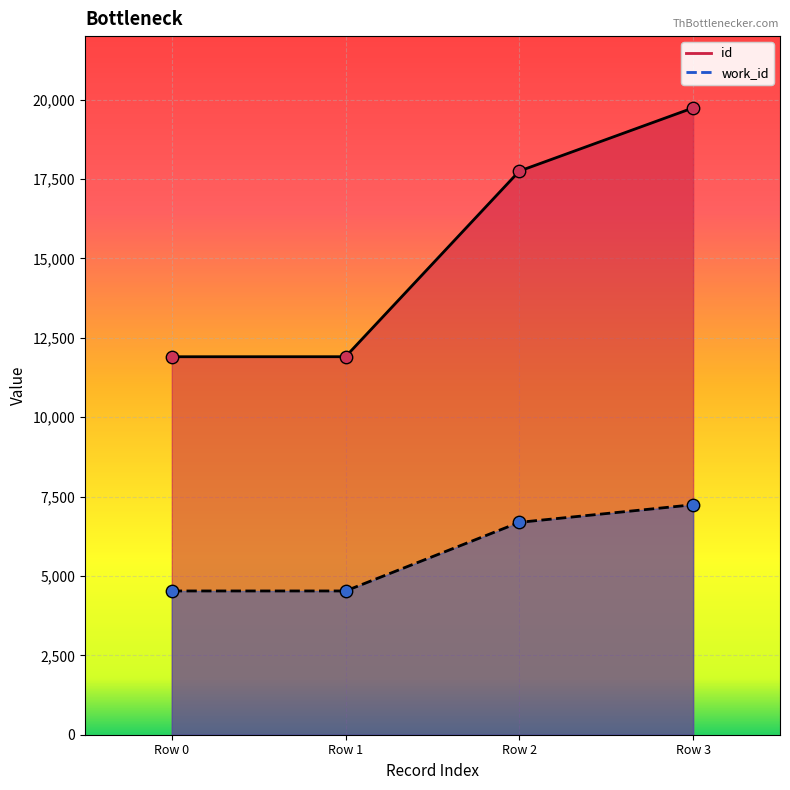

Which series contains the lowest Y value?

work_id